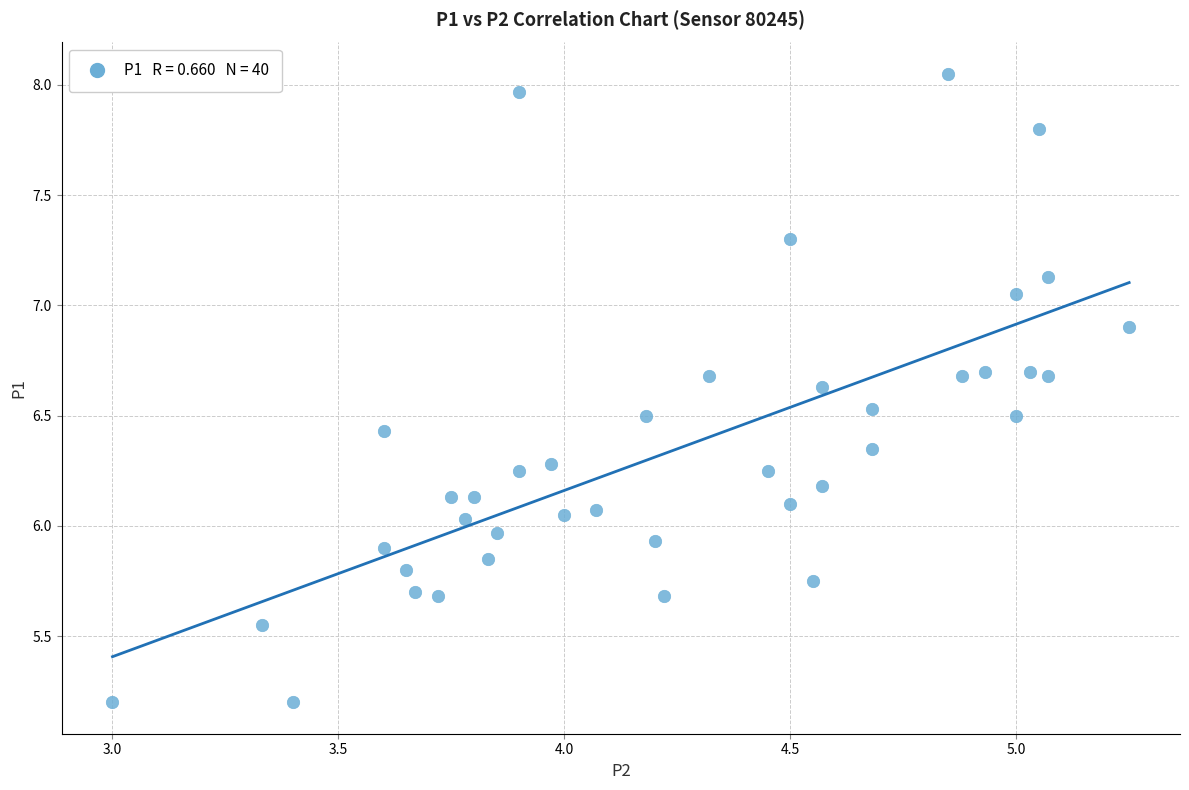

What is the range of X values (max minus min)?

2.2